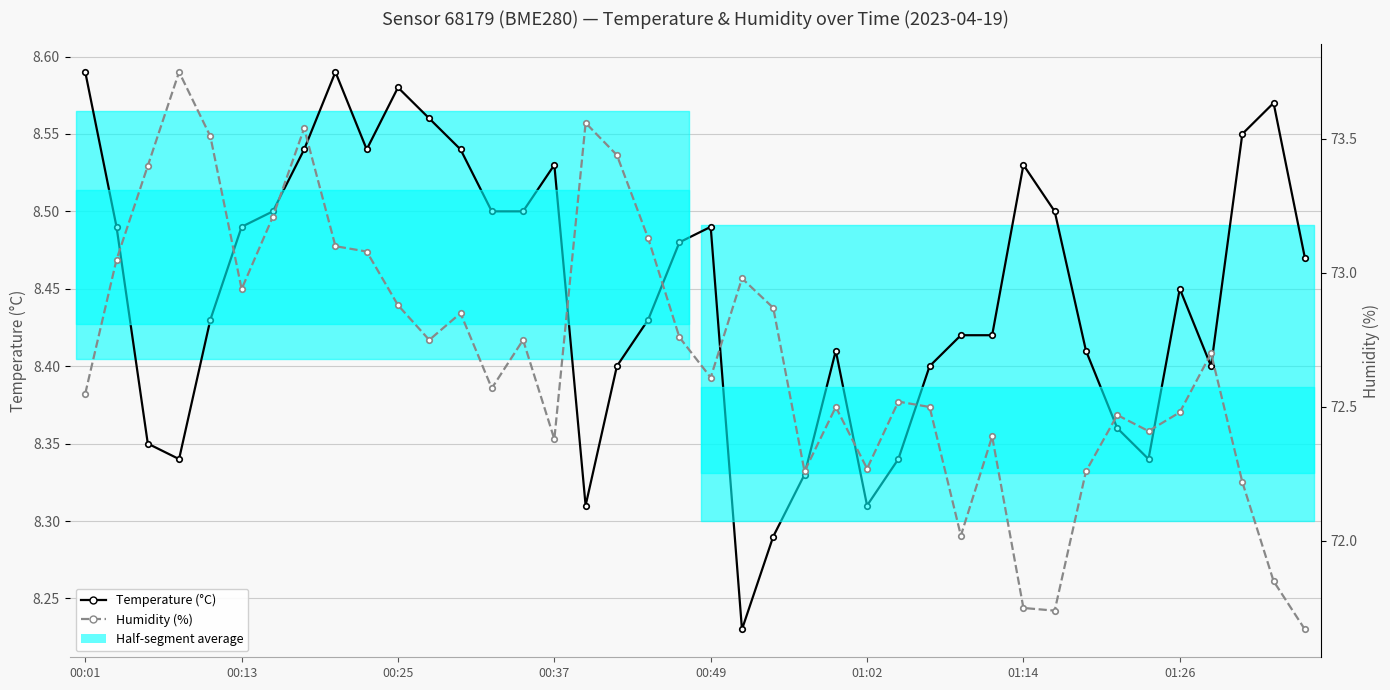

What is the sum of all Humidity (%) values?

2907.7